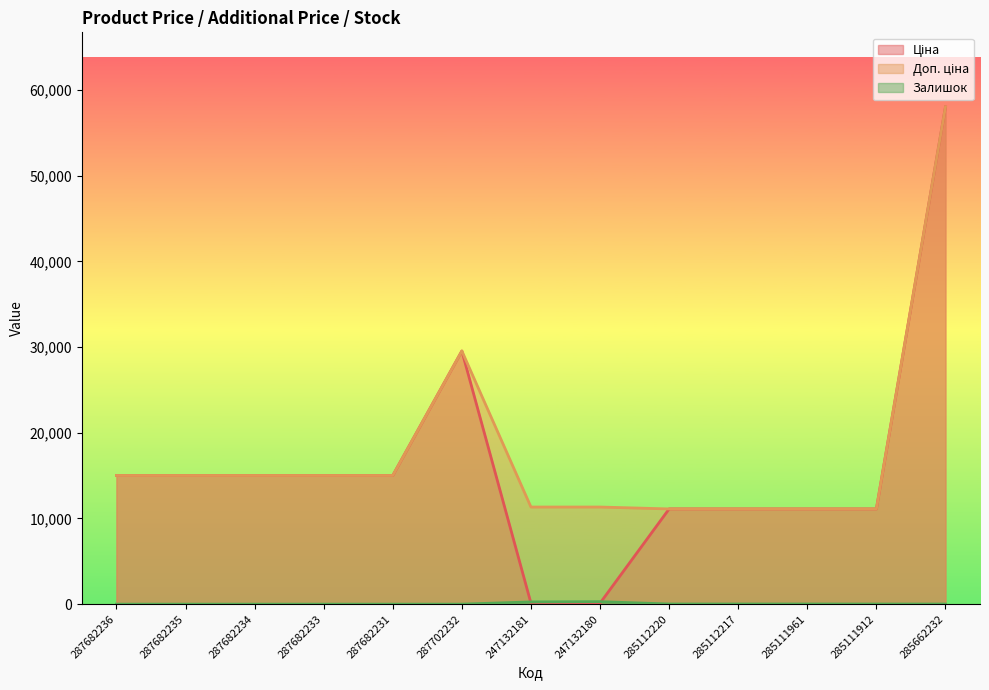

List the series in order of their peak value, highest first.

Ціна, Доп. ціна, Залишок